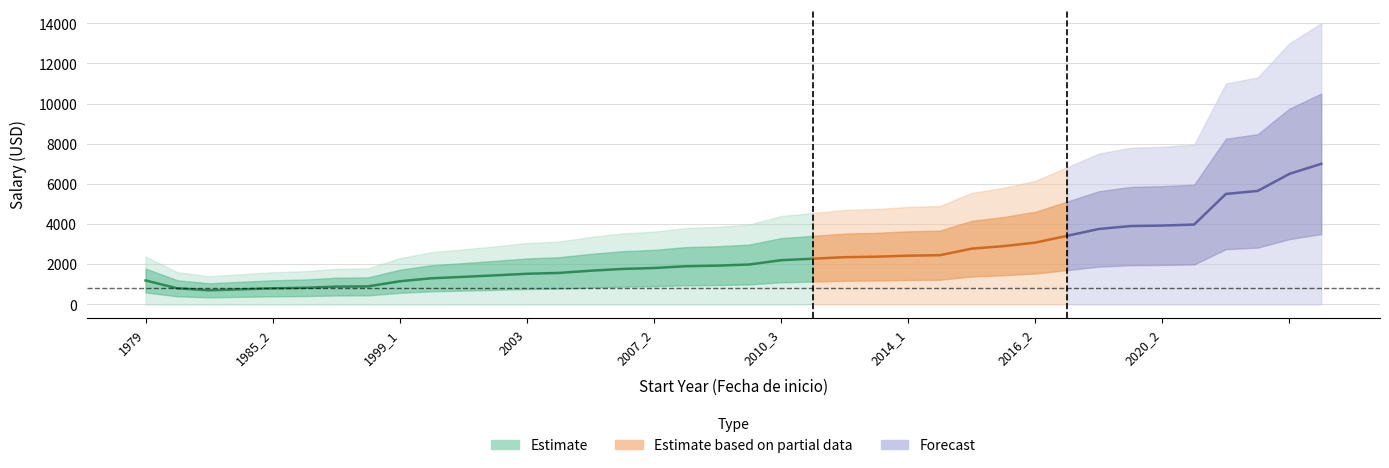

Reading right to left, list all the values displayed in this chart.

avg_salary: 7000	6500	5650	5500	3975	3925	3900	3755	3412	3075	2900	2775	2450	2425	2375	2350	2275	2200	1985	1930	1900	1810	1765	1675	1565	1525	1445	1370	1300	1150	895	885	825	800	750	700	800	1190
salary_upper: 10500	9750	8475	8250	5963	5888	5850	5633	5118	4613	4350	4163	3675	3638	3563	3525	3413	3300	2978	2895	2850	2715	2648	2513	2348	2288	2168	2055	1950	1725	1343	1328	1238	1200	1125	1050	1200	1785
salary_lower: 3500	3250	2825	2750	1988	1963	1950	1878	1706	1538	1450	1388	1225	1213	1188	1175	1138	1100	993	965	950	905	883	838	783	763	723	685	650	575	448	443	413	400	375	350	400	595
salary_outer_upper: 14000	13000	11300	11000	7950	7850	7800	7510	6824	6150	5800	5550	4900	4850	4750	4700	4550	4400	3970	3860	3800	3620	3530	3350	3130	3050	2890	2740	2600	2300	1790	1770	1650	1600	1500	1400	1600	2380
salary_outer_lower: 0	0	0	0	0	0	0	0	0	0	0	0	0	0	0	0	0	0	0	0	0	0	0	0	0	0	0	0	0	0	0	0	0	0	0	0	0	0